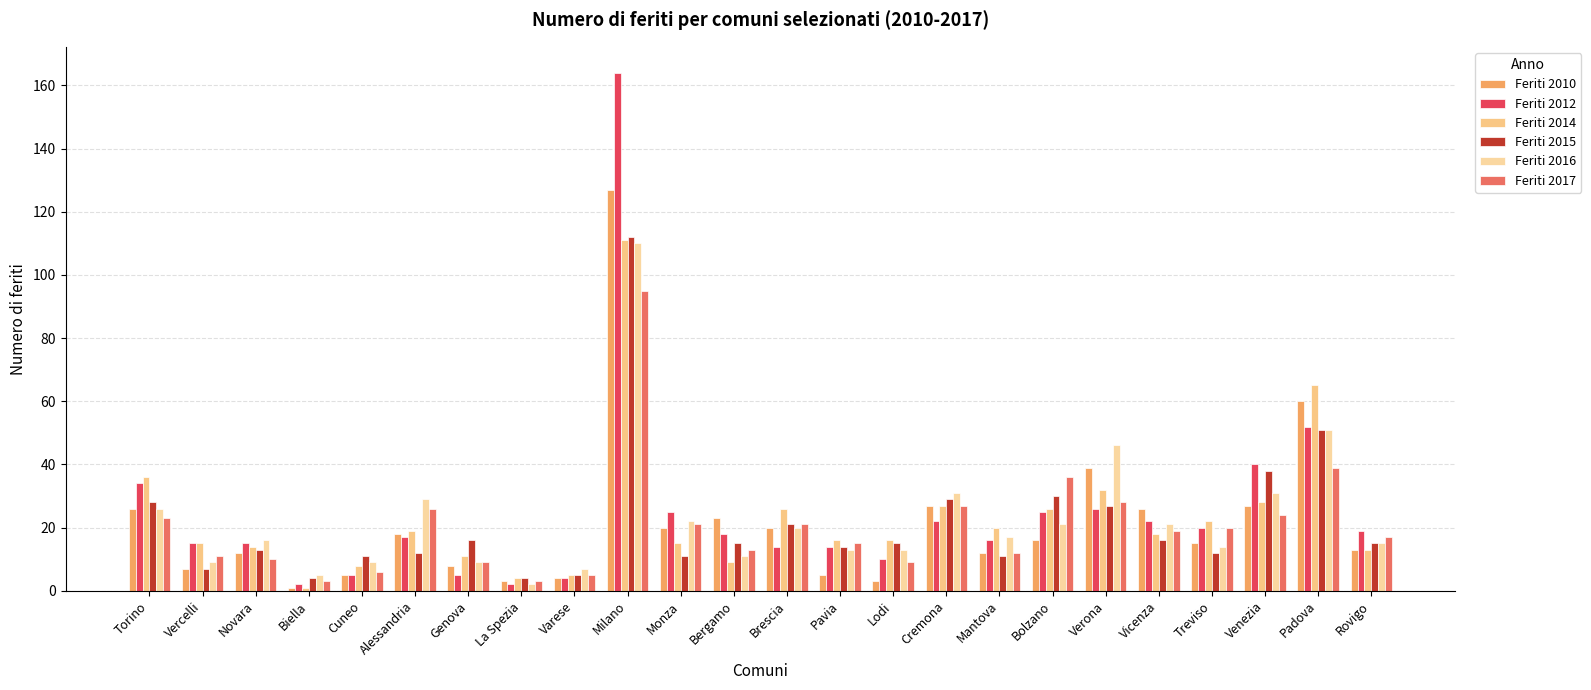

At how many categories does at least one series exceed 63?

2